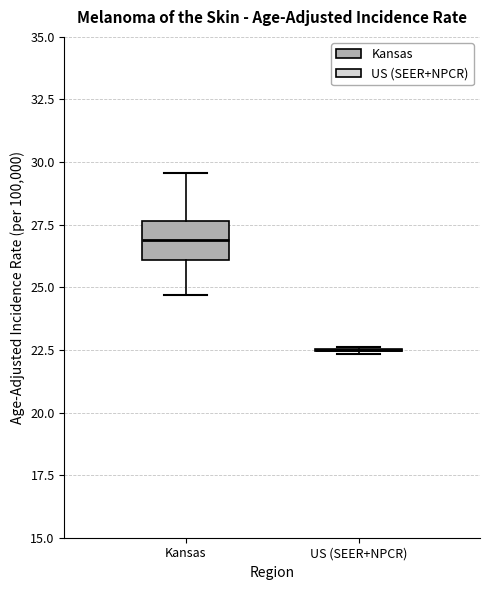

Comparing the boxes themselves (not the whiskers), which one is the tallest?

Kansas